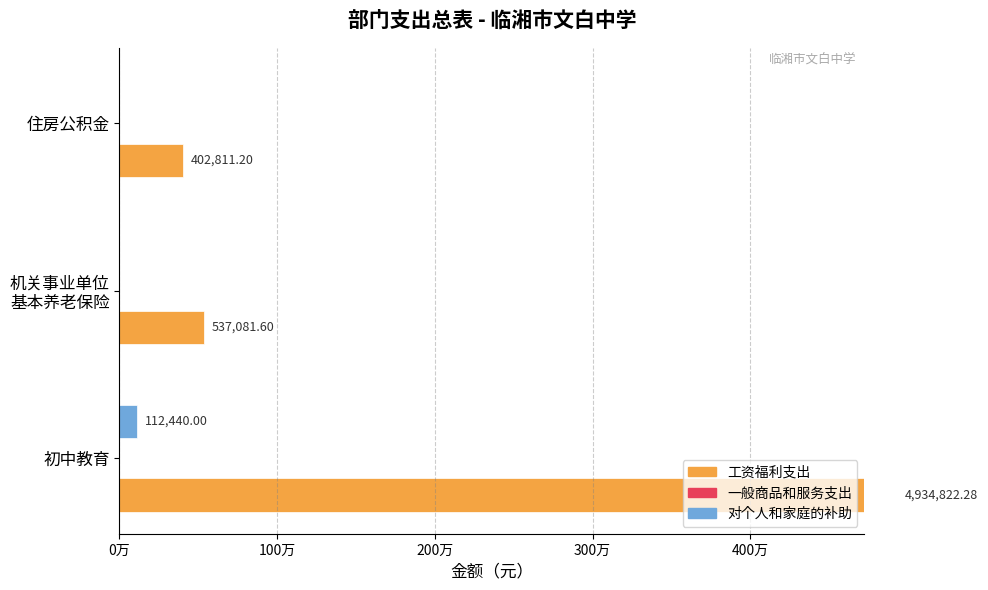

Count the number of data series in this chart.

3